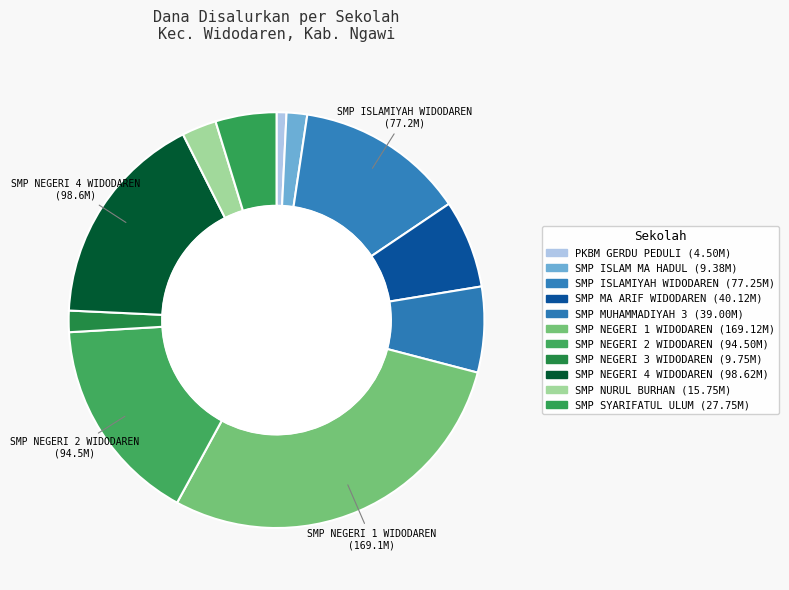

What percentage is the SMP NEGERI 1 WIDODAREN slice, to the nearest percent?

29%